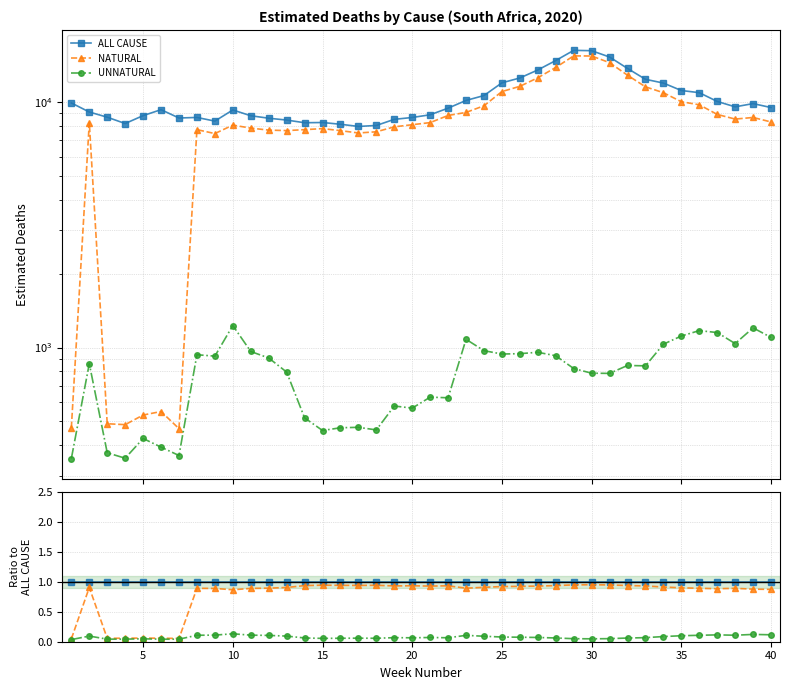

What is the total value across all series at 40?

2.0